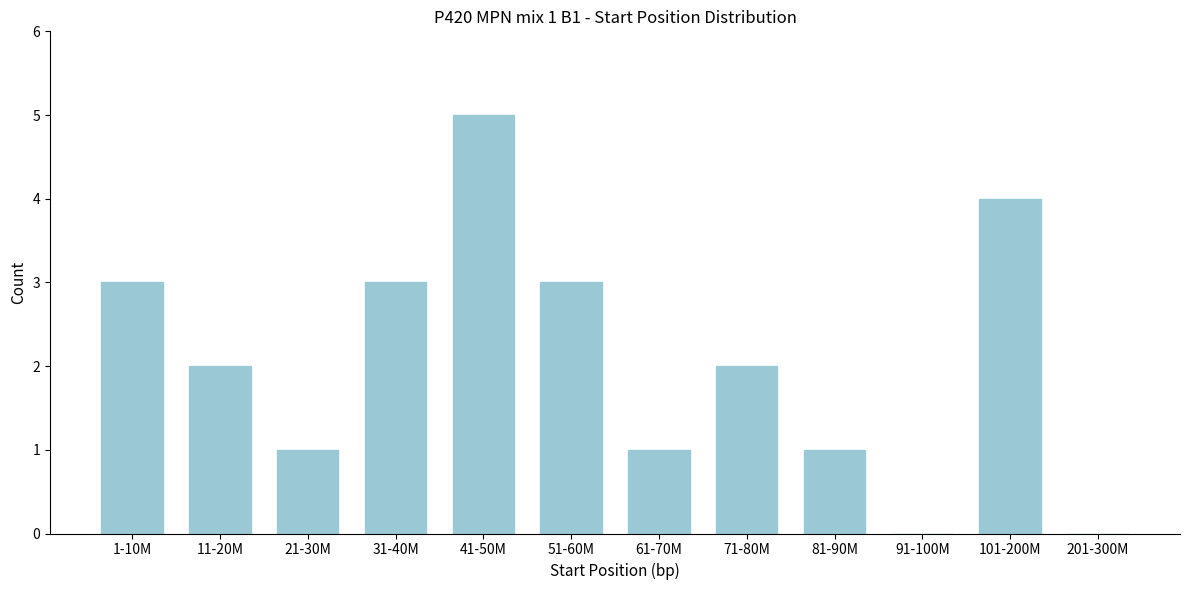

Reading left to right, extract all data points from this chart.

1-10M=3	11-20M=2	21-30M=1	31-40M=3	41-50M=5	51-60M=3	61-70M=1	71-80M=2	81-90M=1	91-100M=0	101-200M=4	201-300M=0